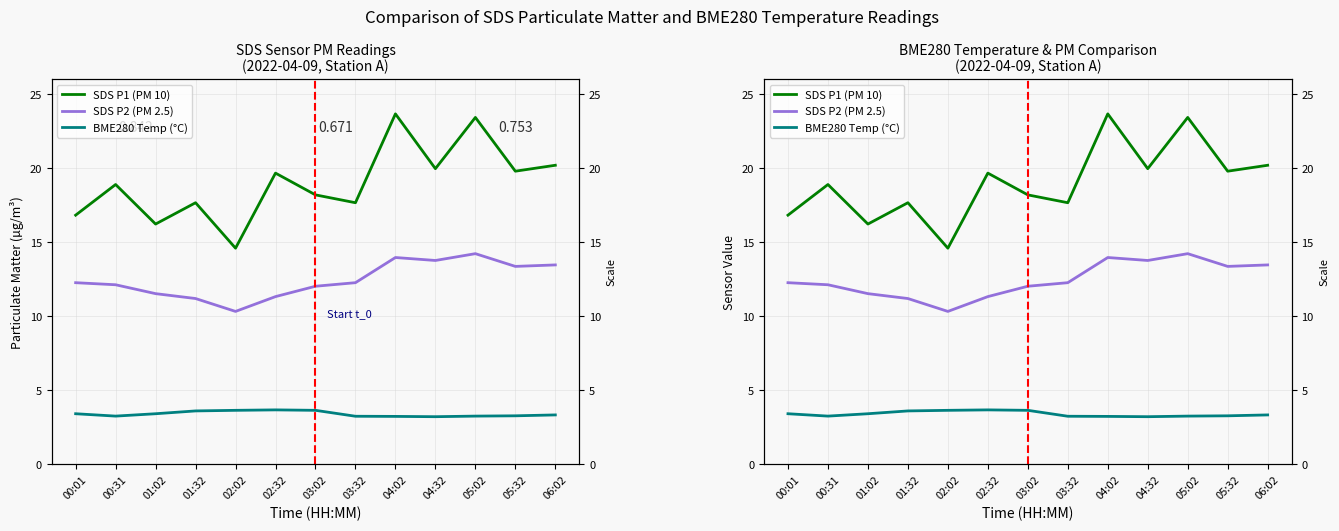

What are all the series names shown in the legend?

SDS P1 (PM 10), SDS P2 (PM 2.5), BME280 Temp (°C)